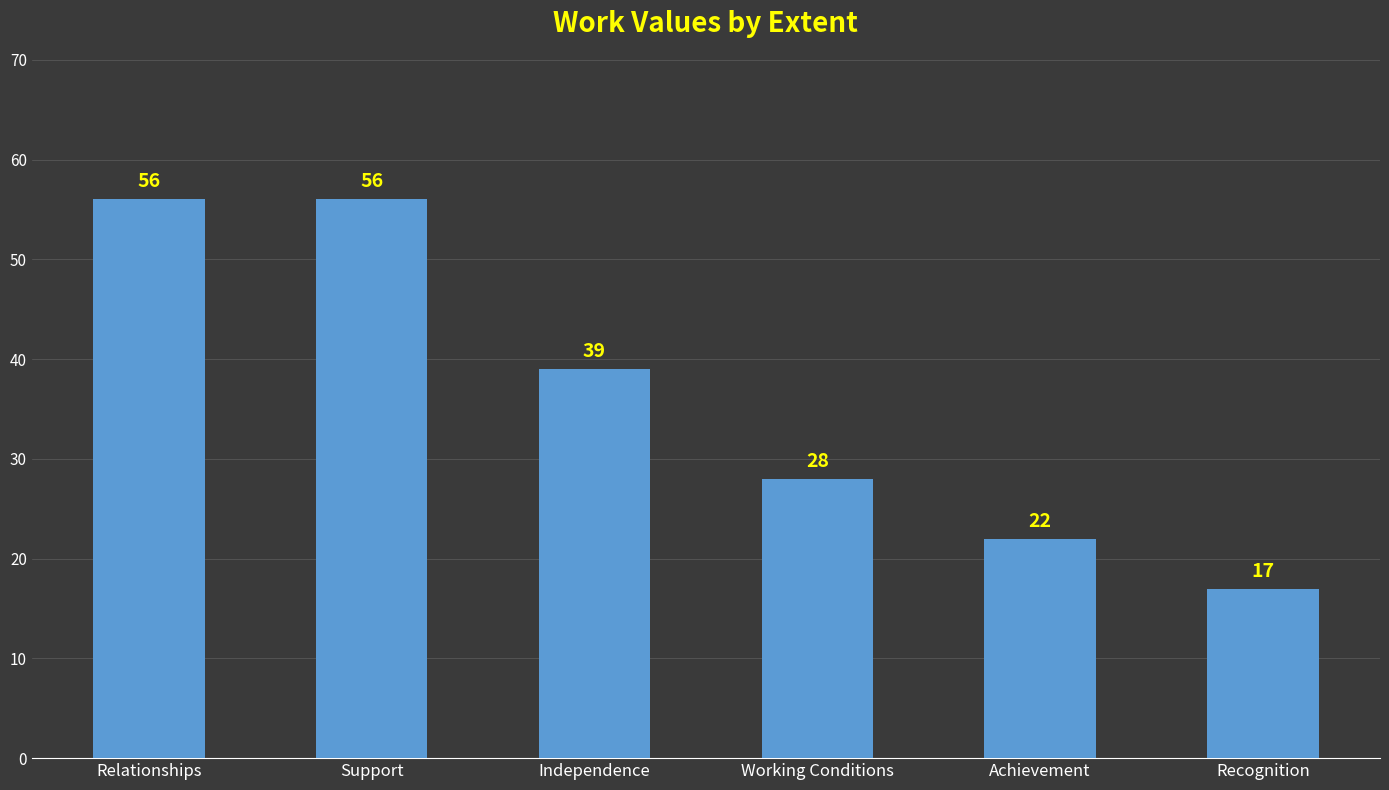

What is the ratio of the value at Relationships to the value at Achievement?

2.5